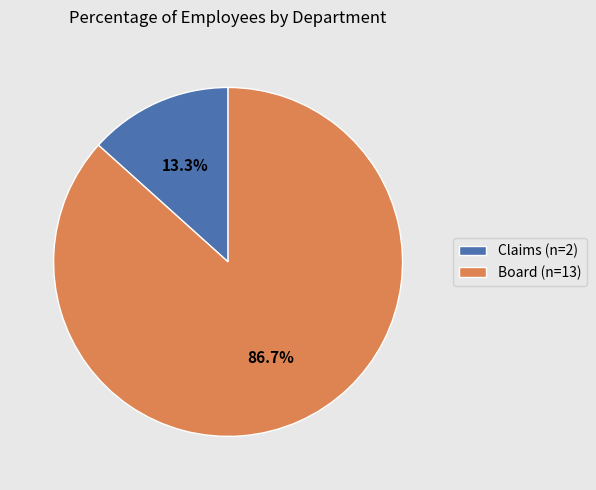

What portion of the pie excludes Claims?

86.7%